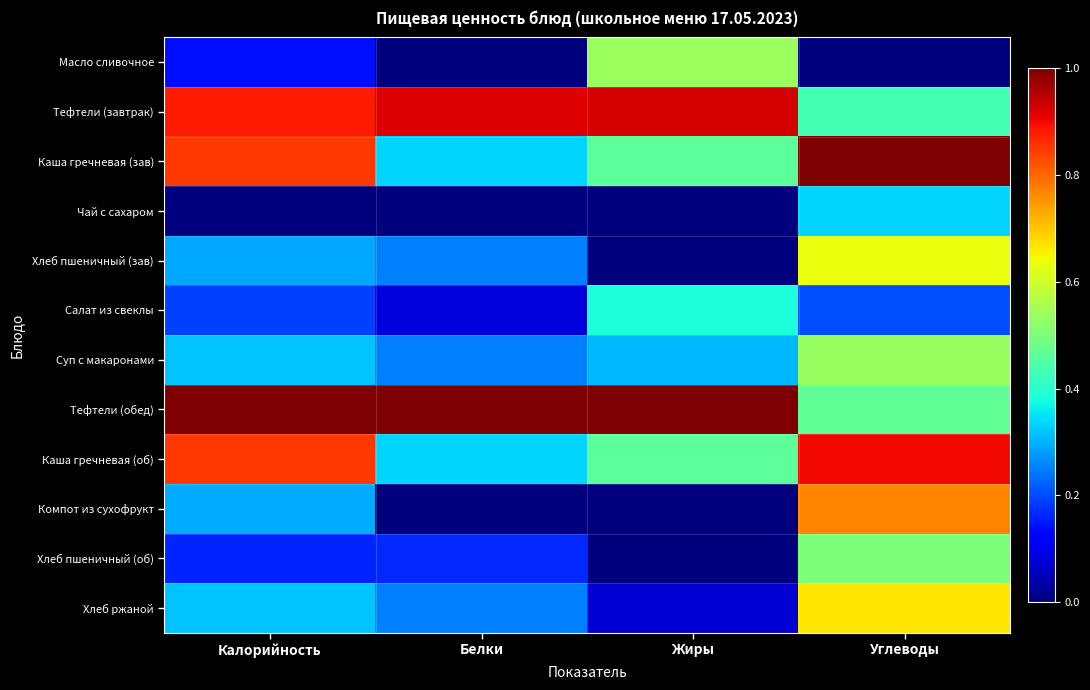

At which category is the sum across all series the highest?

Углеводы